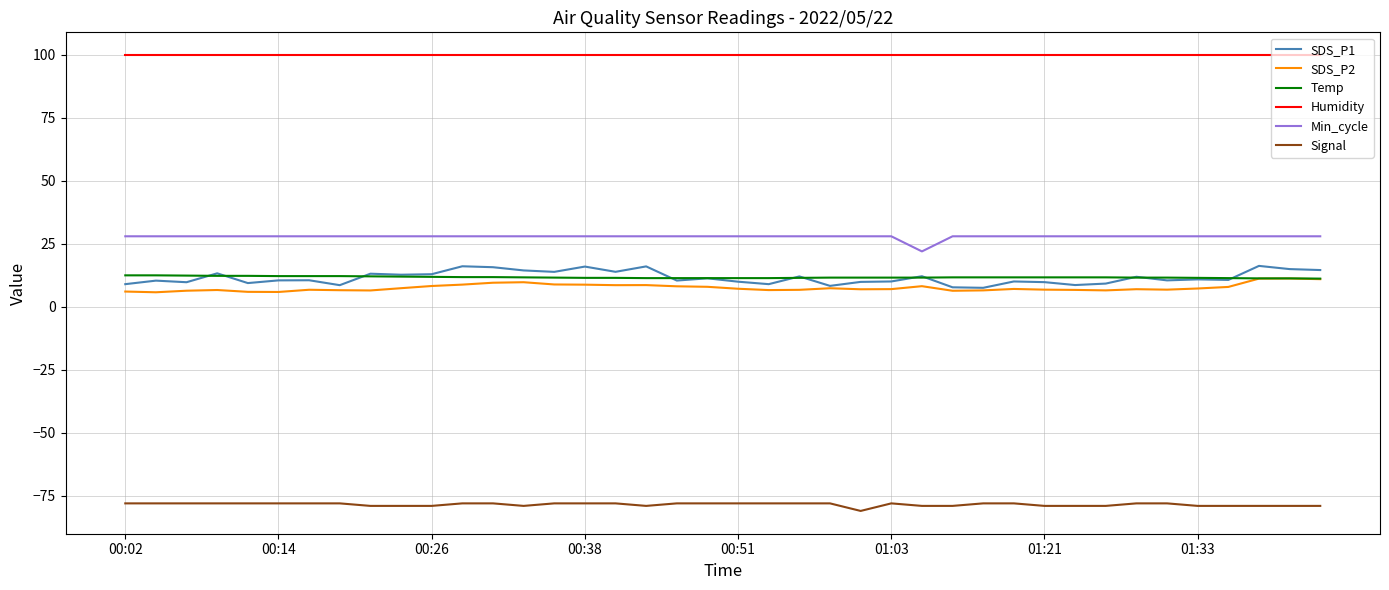

Which series has the largest total across all categories?

Humidity